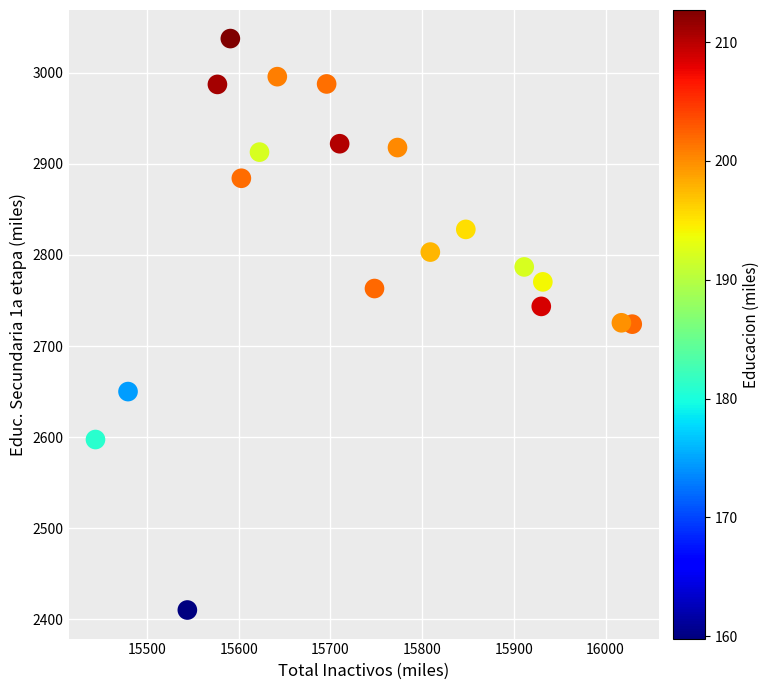

What is the range of X values (max minus min)?

585.4